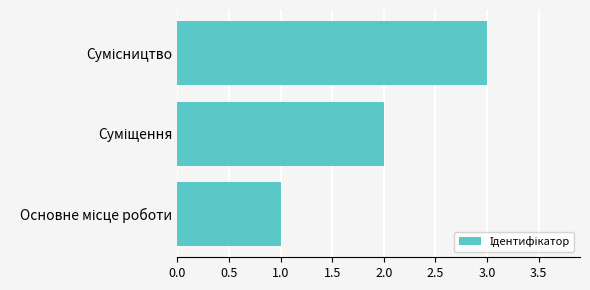

What is the maximum value shown in the chart?

3